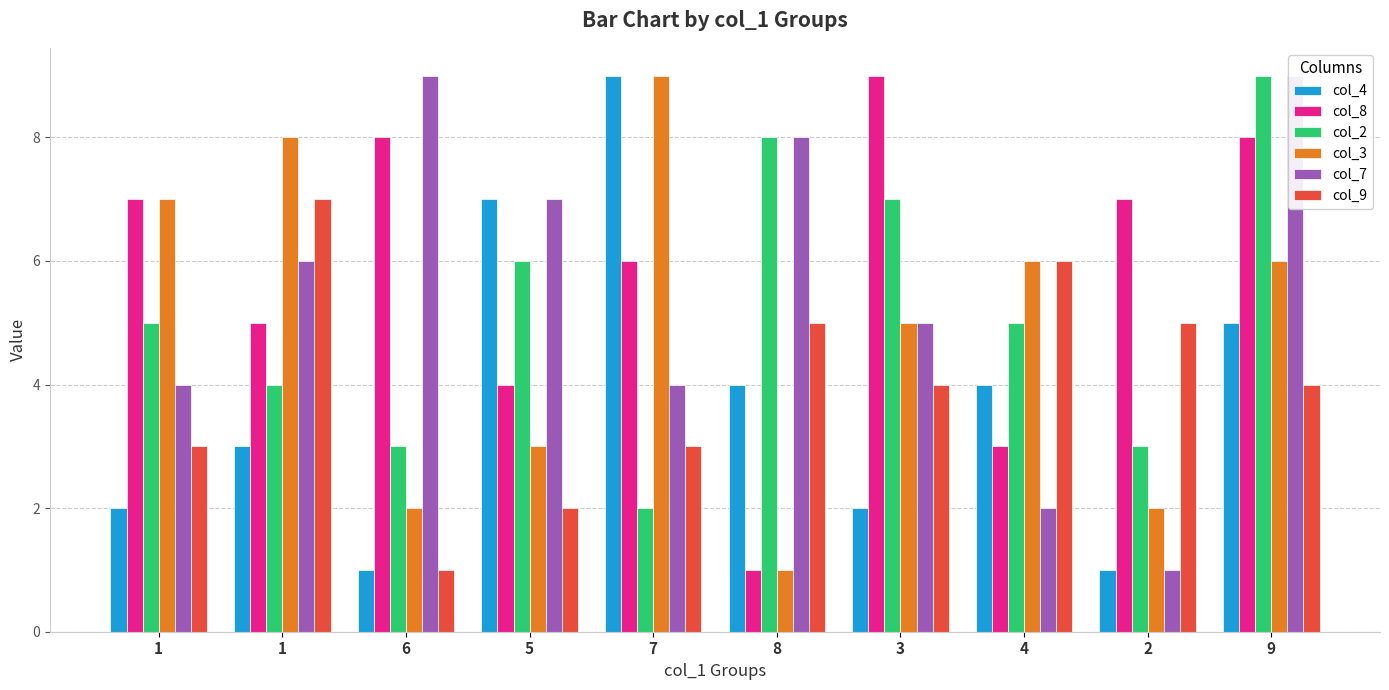

Rank the series at 5 from lowest to highest value.

col_9, col_3, col_8, col_2, col_4, col_7